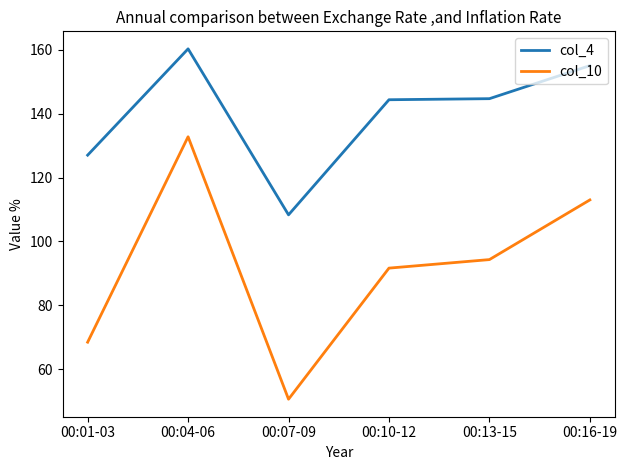

Read the col_10 value at 00:07-09.

50.7